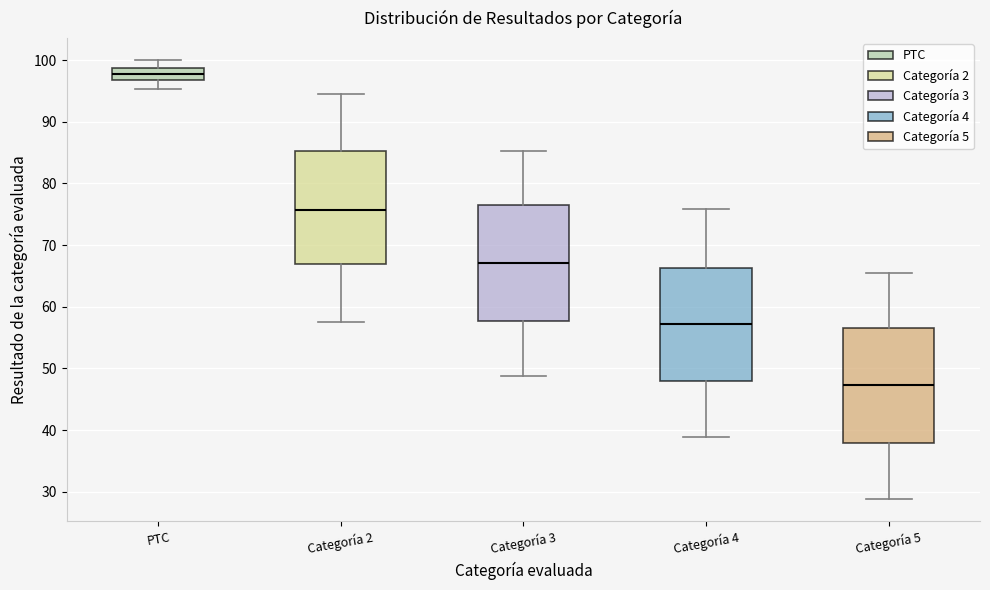

Which box's median line is the lowest?

Categoría 5